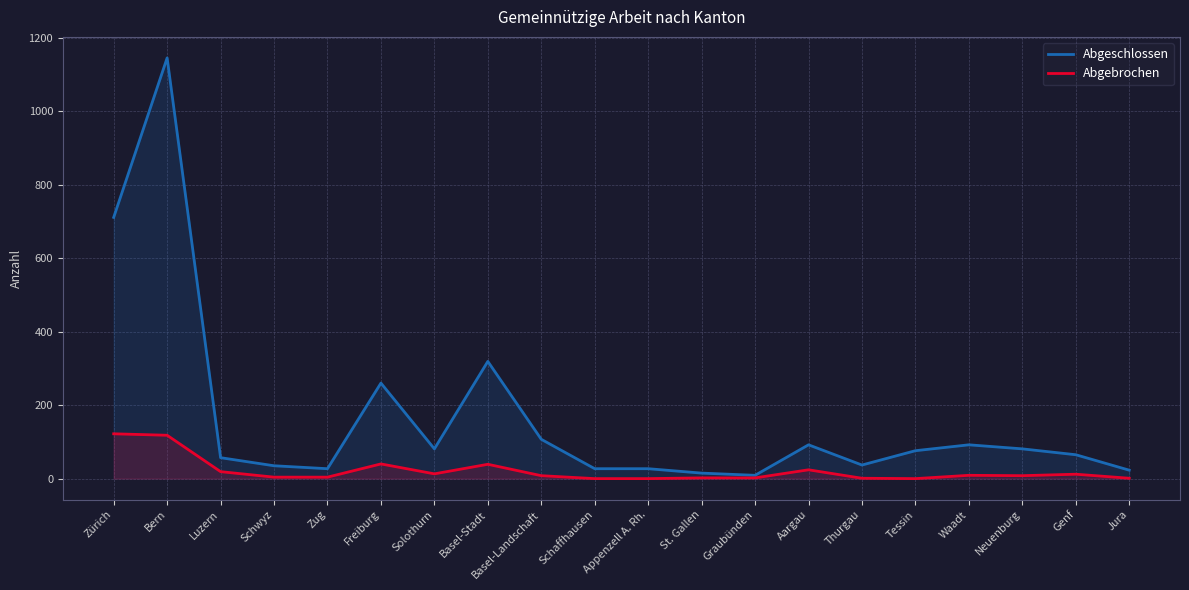

Which series has the widest spread of values?

Abgeschlossen